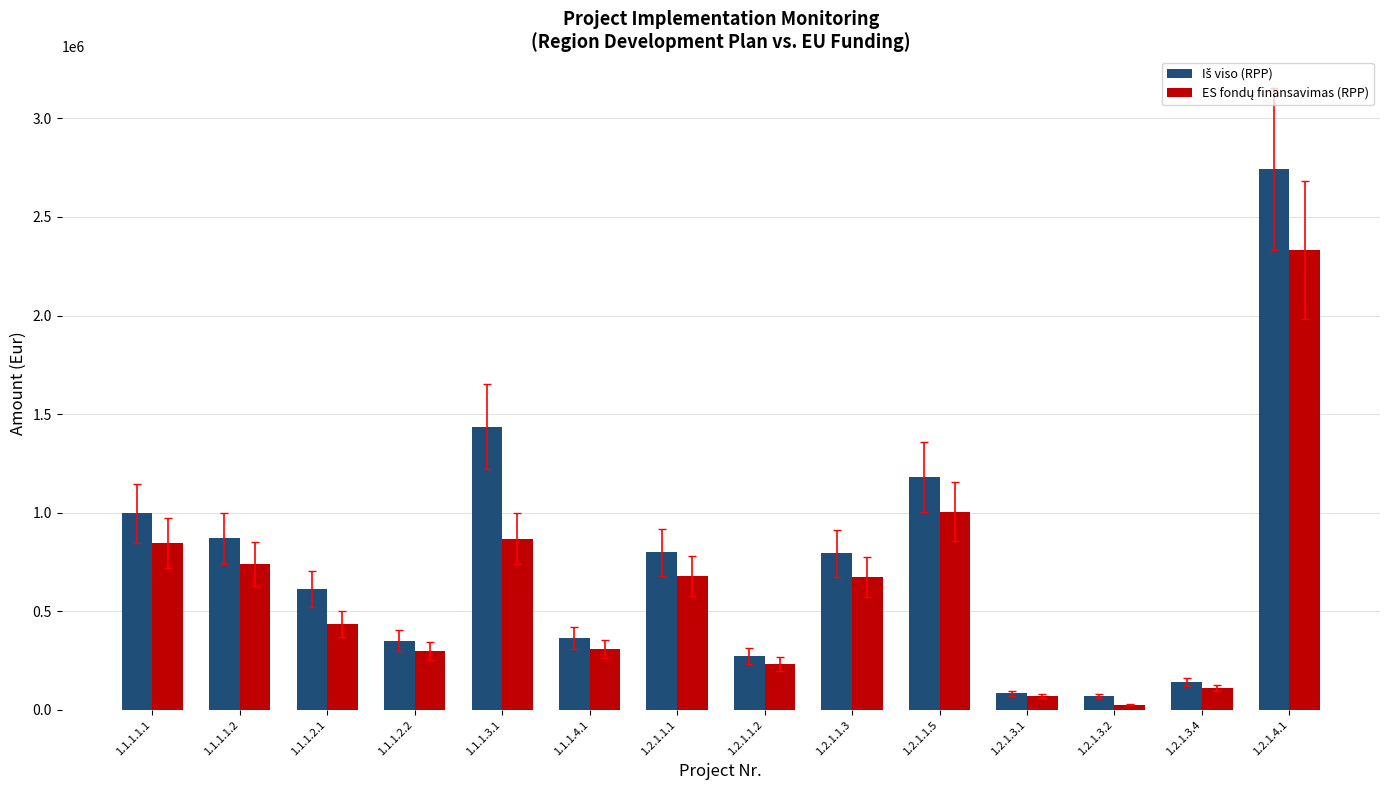

At how many categories does at least one series exceed 546477?

8